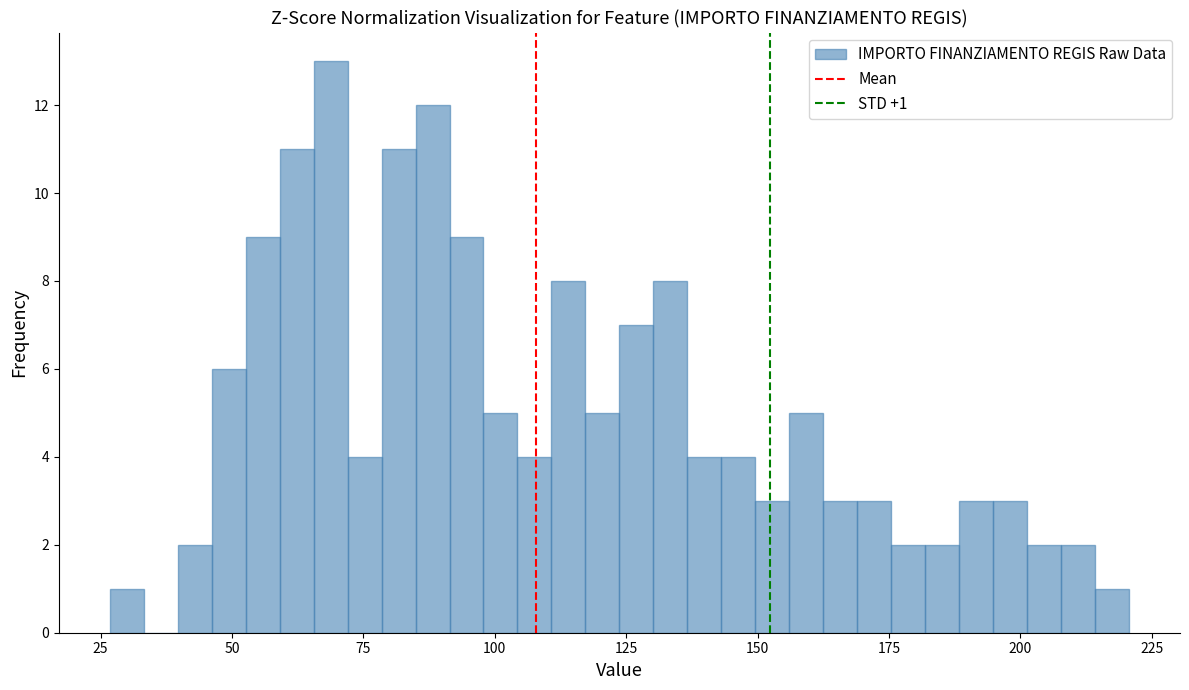

Read against the x-axis, roughly where is the centre of the tallest bar?

70